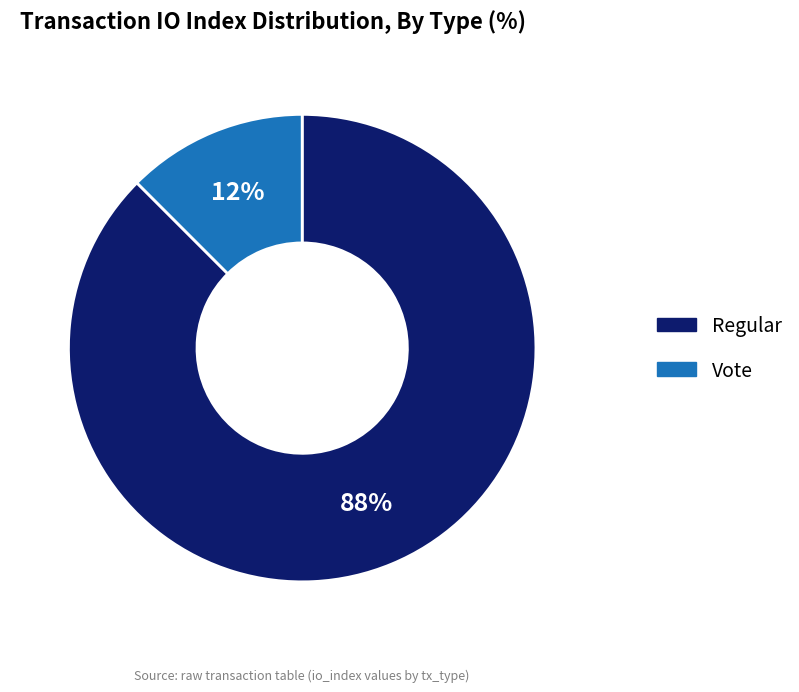

Combined, do Vote and Regular account for over 50%?

Yes